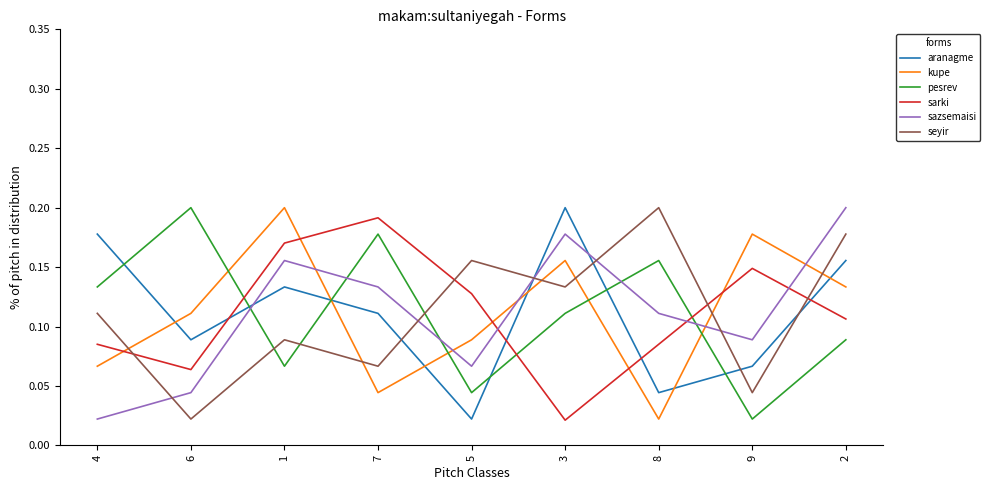

Between 1 and 8, which series saw the biggest shift?

kupe